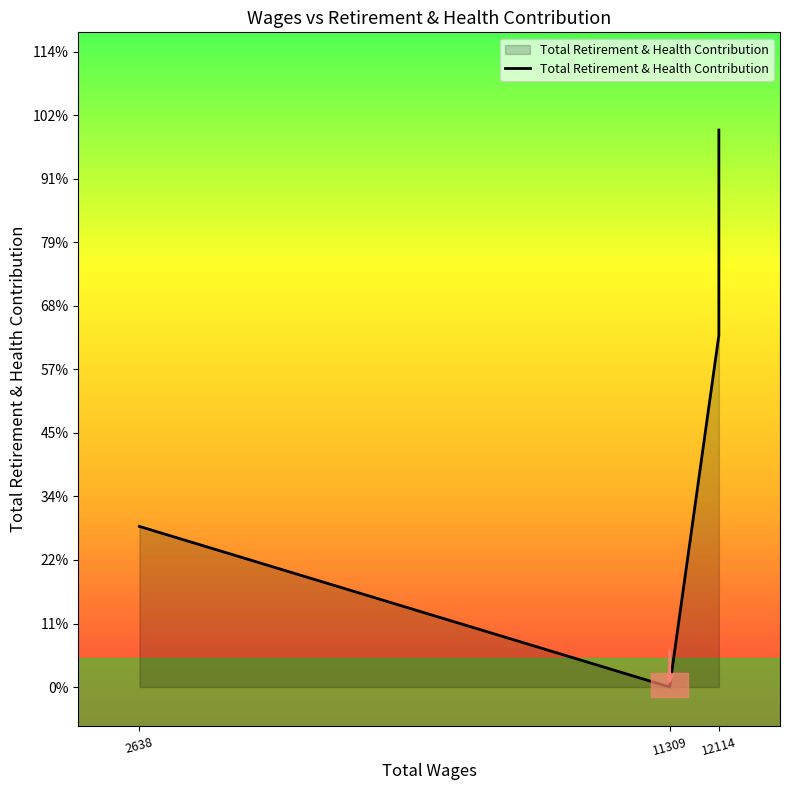

How many points are lower than both their immediate neighbors (excluding endpoints)?

1